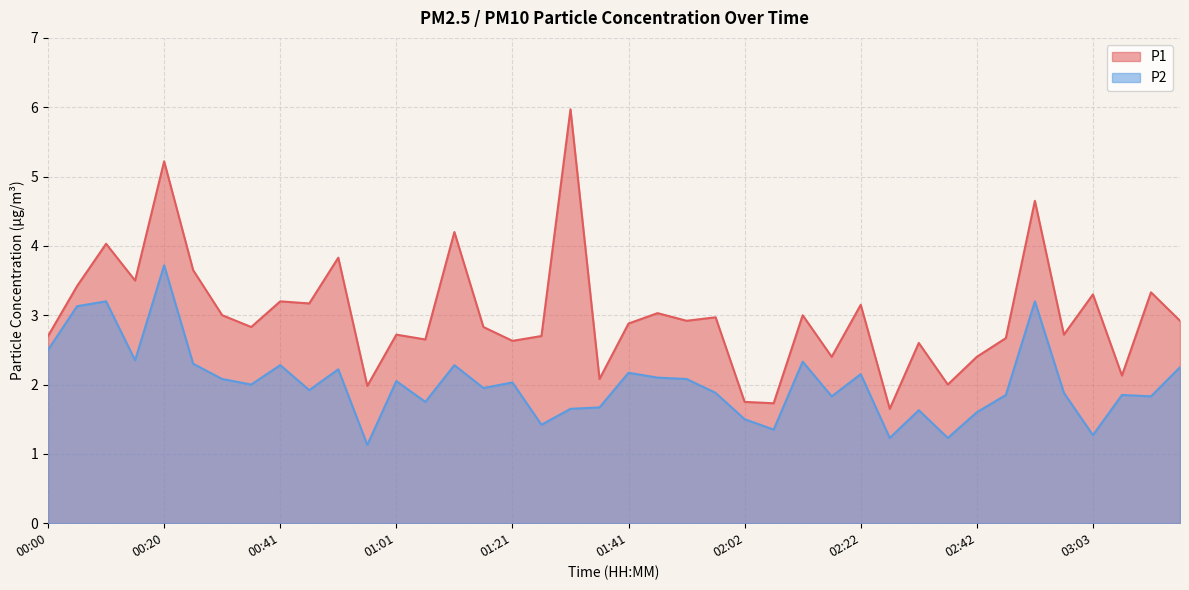

Which series has the largest range (max minus min)?

P1